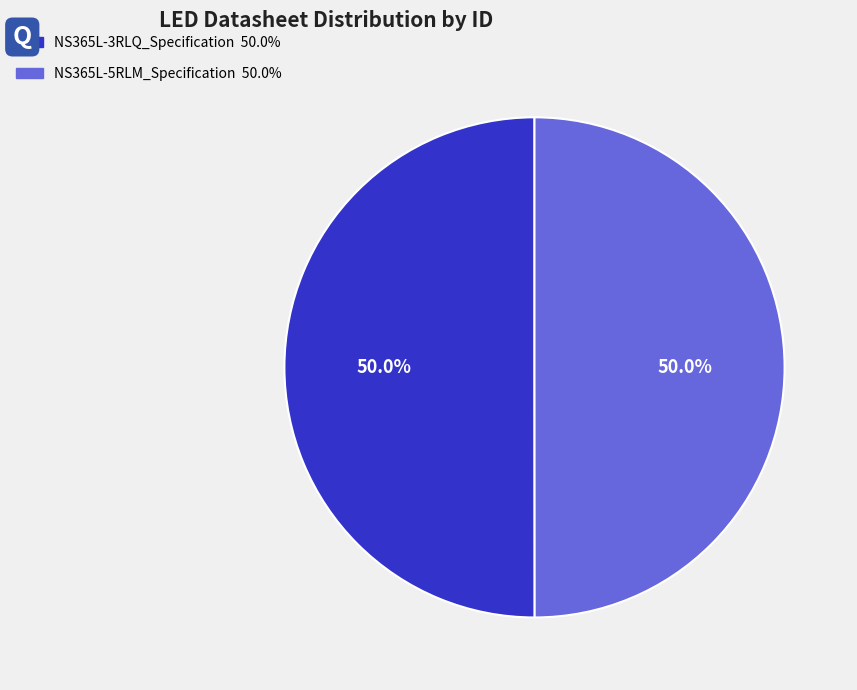

How many slices are in this pie chart?

2